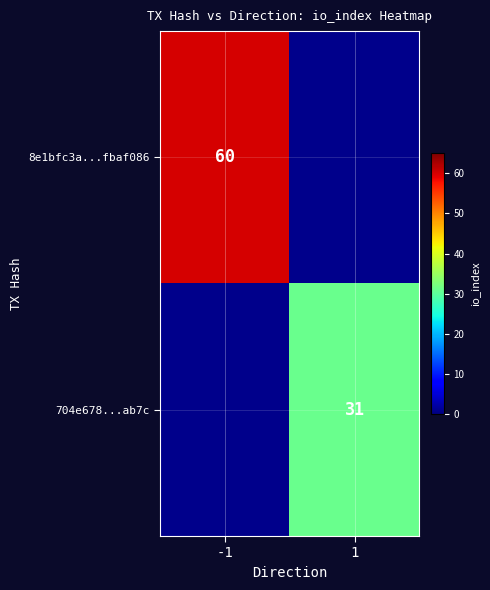

The 8e1bfc3a...fbaf086 series shows 39.9 at -1. True or false?

False